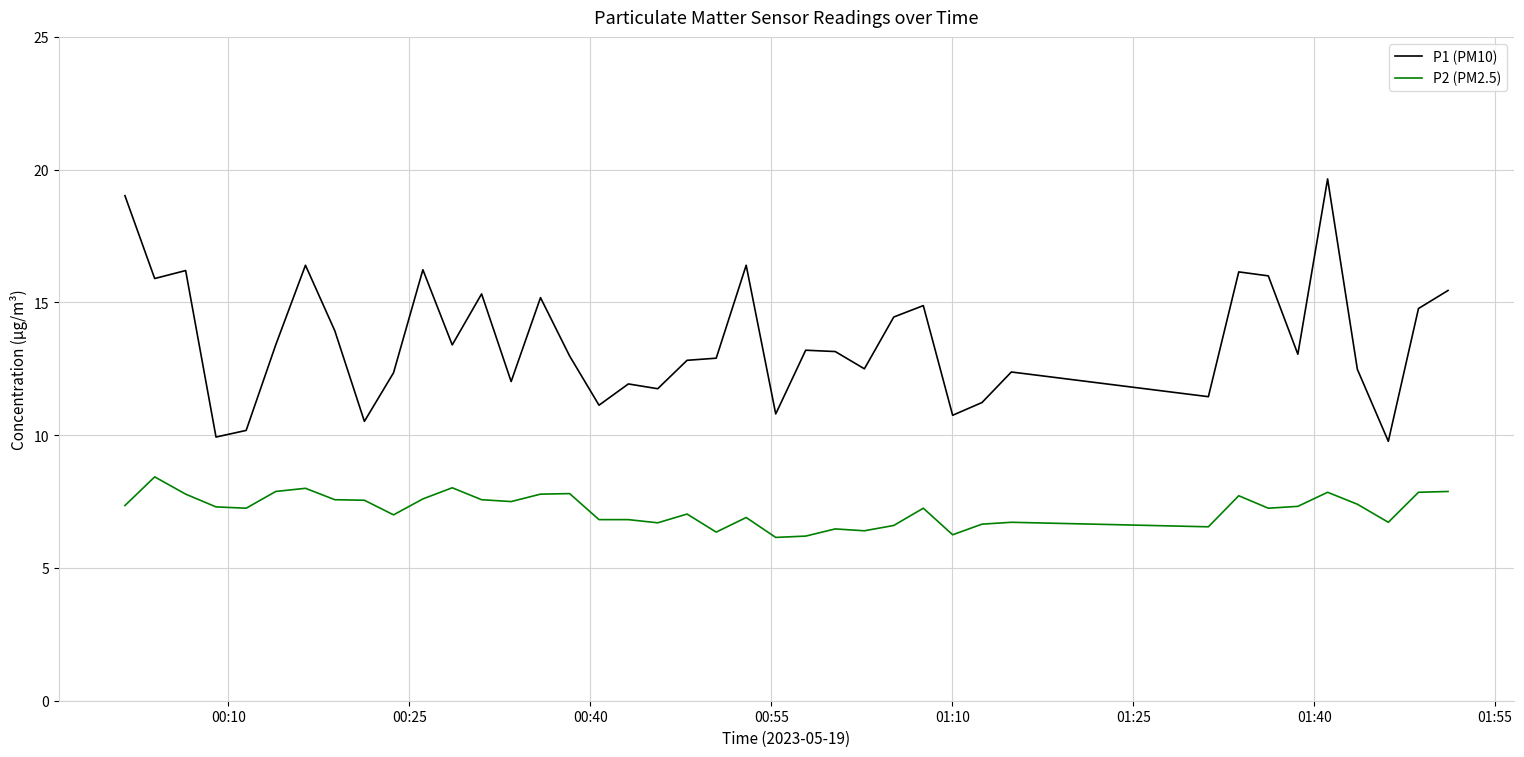

Which series has the largest total across all categories?

P1 (PM10)